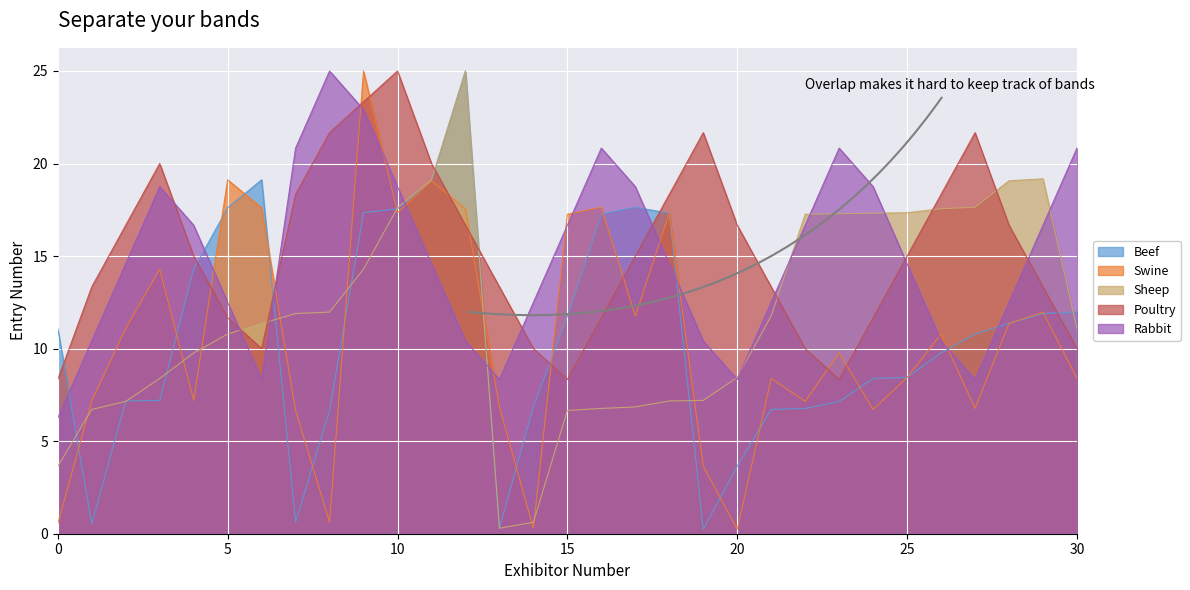

How many times do Sheep and Poultry cross each other?

7